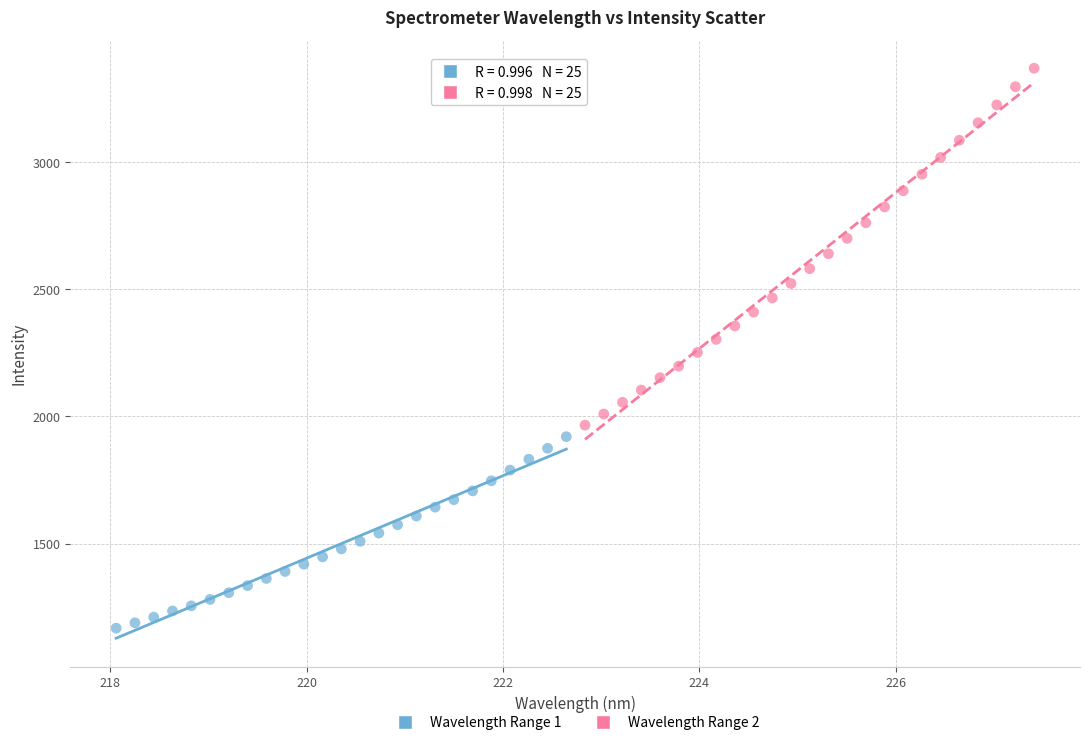

Which series reaches the maximum Y coordinate?

Wavelength Range 2